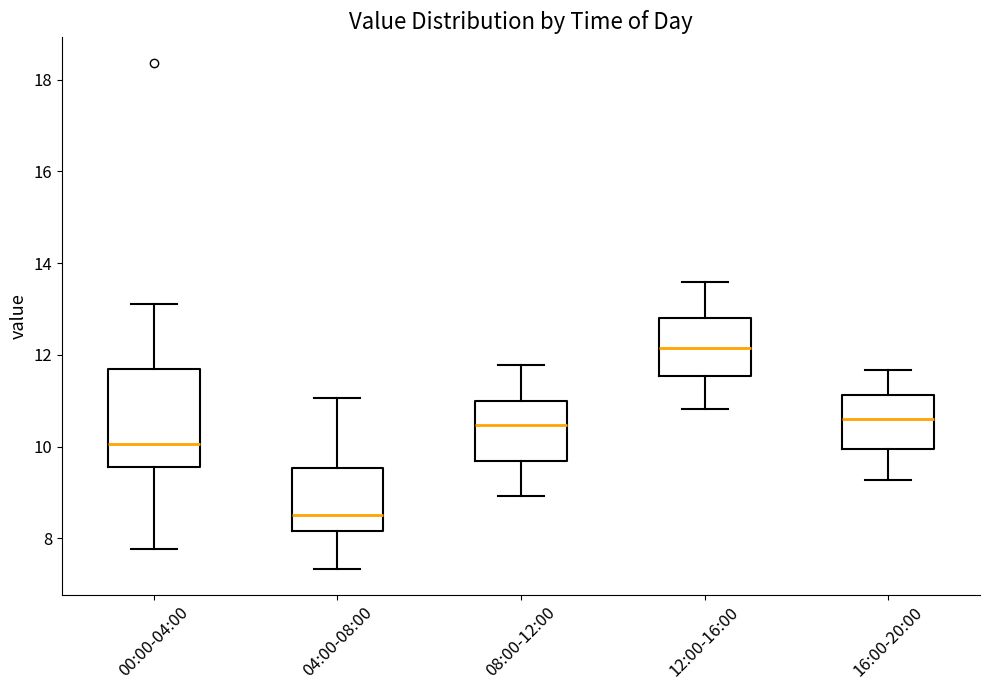

Comparing the boxes themselves (not the whiskers), which one is the tallest?

00:00-04:00